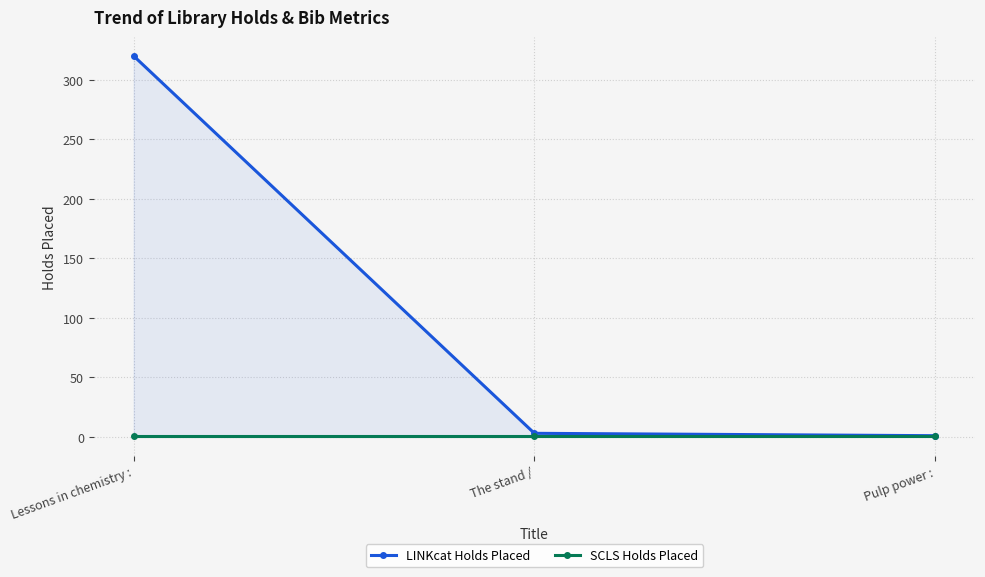

Is it true that SCLS Holds Placed equals 2 at Pulp power :?

False